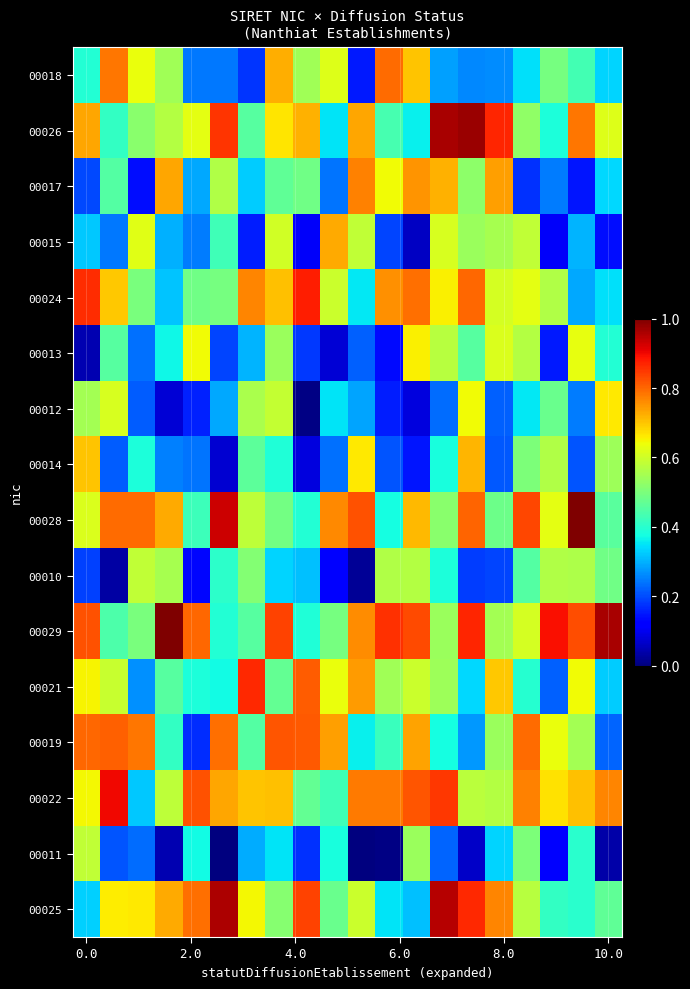

Reading left to right, transcribe all the data shown in this chart.

00018: 0.4	0.8	0.6	0.5	0.2	0.2	0.2	0.7	0.5	0.6	0.2	0.8	0.7	0.3	0.3	0.3	0.3	0.5	0.4	0.3
00026: 0.7	0.4	0.5	0.6	0.6	0.9	0.5	0.7	0.7	0.4	0.7	0.4	0.4	1.0	1.0	0.9	0.5	0.4	0.8	0.6
00017: 0.2	0.5	0.1	0.7	0.3	0.6	0.3	0.5	0.5	0.2	0.8	0.6	0.8	0.7	0.5	0.7	0.2	0.2	0.1	0.3
00015: 0.3	0.2	0.6	0.3	0.2	0.4	0.2	0.6	0.1	0.7	0.6	0.2	0.1	0.6	0.5	0.6	0.6	0.1	0.3	0.1
00024: 0.9	0.7	0.5	0.3	0.5	0.5	0.8	0.7	0.9	0.6	0.4	0.8	0.8	0.7	0.8	0.6	0.6	0.6	0.3	0.3
00013: 0.0	0.5	0.2	0.4	0.6	0.2	0.3	0.5	0.2	0.1	0.2	0.1	0.7	0.6	0.5	0.6	0.6	0.2	0.6	0.4
00012: 0.6	0.6	0.2	0.1	0.2	0.3	0.6	0.6	0.0	0.3	0.3	0.2	0.1	0.2	0.6	0.2	0.4	0.5	0.2	0.7
00014: 0.7	0.2	0.4	0.3	0.2	0.1	0.5	0.4	0.1	0.2	0.7	0.2	0.1	0.4	0.7	0.2	0.5	0.6	0.2	0.5
00028: 0.6	0.8	0.8	0.7	0.4	0.9	0.6	0.5	0.4	0.8	0.8	0.4	0.7	0.5	0.8	0.5	0.8	0.6	1.0	0.5
00010: 0.2	0.0	0.6	0.6	0.1	0.4	0.5	0.3	0.3	0.1	0.0	0.6	0.6	0.4	0.2	0.2	0.4	0.6	0.6	0.5
00029: 0.8	0.4	0.5	1.0	0.8	0.4	0.5	0.8	0.4	0.5	0.8	0.9	0.8	0.5	0.9	0.5	0.6	0.9	0.8	1.0
00021: 0.7	0.6	0.3	0.5	0.4	0.4	0.9	0.5	0.8	0.6	0.7	0.5	0.6	0.5	0.3	0.7	0.4	0.2	0.6	0.3
00019: 0.8	0.8	0.8	0.4	0.2	0.8	0.5	0.8	0.8	0.7	0.4	0.4	0.7	0.4	0.3	0.5	0.8	0.6	0.5	0.2
00022: 0.6	0.9	0.3	0.6	0.8	0.7	0.7	0.7	0.5	0.4	0.8	0.8	0.8	0.8	0.6	0.6	0.8	0.7	0.7	0.8
00011: 0.6	0.2	0.2	0.0	0.4	0.0	0.3	0.3	0.2	0.4	0.0	0.0	0.5	0.2	0.1	0.3	0.5	0.1	0.4	0.0
00025: 0.3	0.7	0.7	0.7	0.8	1.0	0.6	0.5	0.8	0.5	0.6	0.3	0.3	0.9	0.9	0.8	0.6	0.4	0.4	0.5